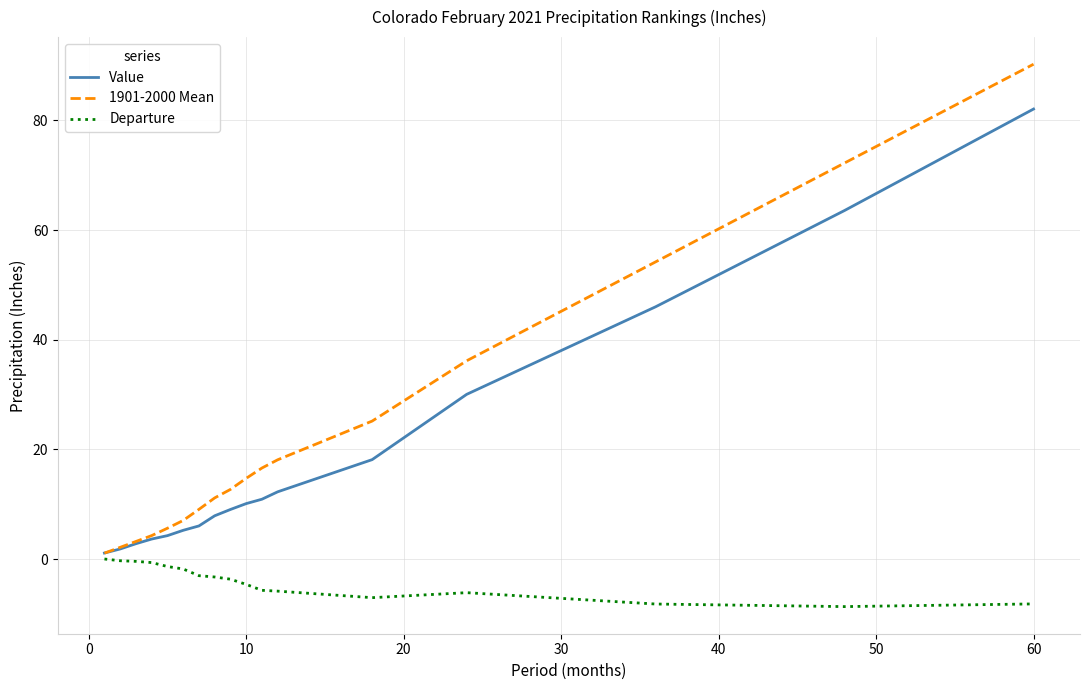

List the series in order of their overall mean, lowest first.

Departure, Value, 1901-2000 Mean